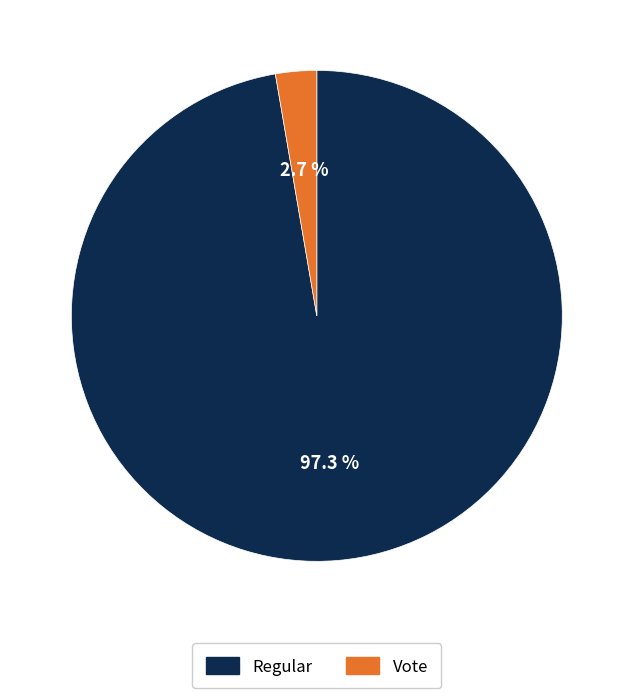

Which category has the biggest portion of the pie?

Regular